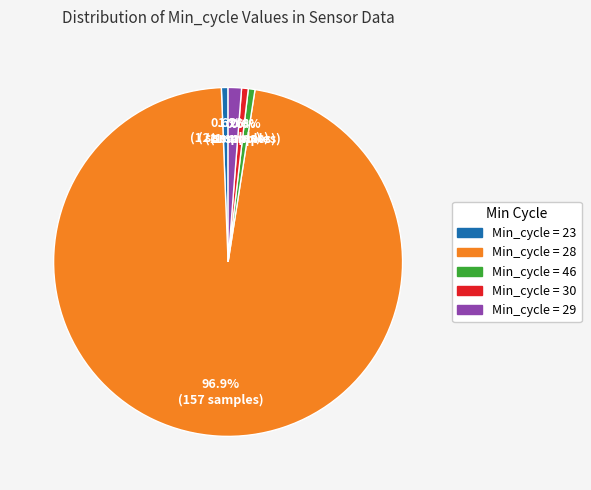

Is there any slice that represents more than half of the pie?

Yes